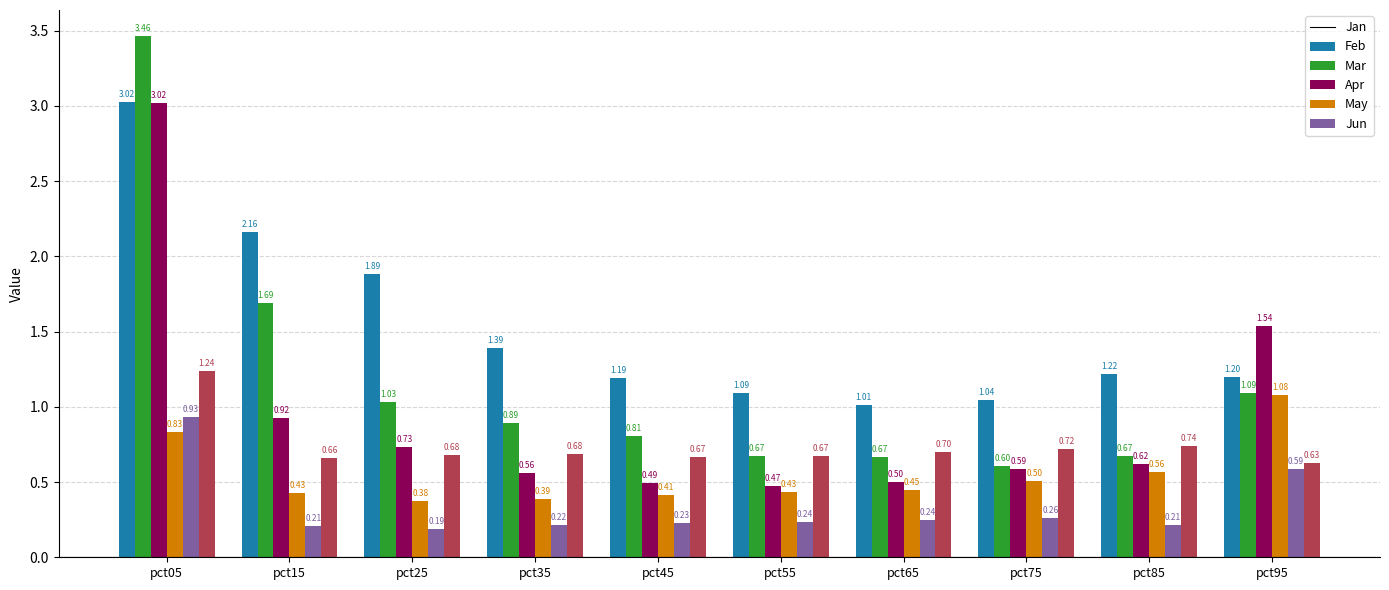

At which label is Apr closest to 0?

pct25